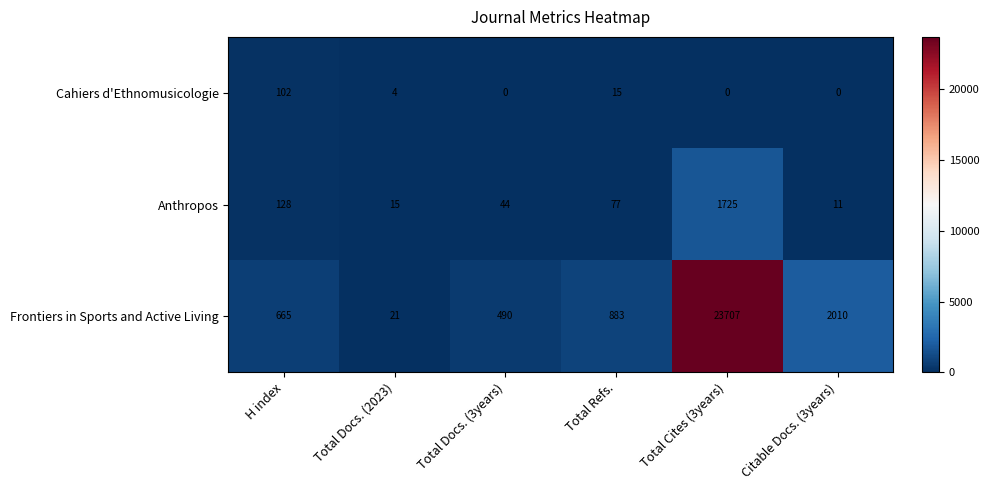

What is the highest value of the Anthropos series?

1725